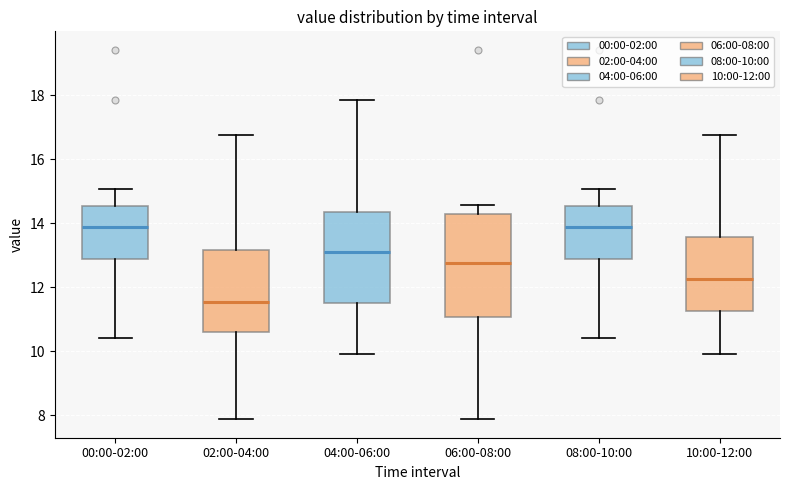

Where is the upper edge of the box for 00:00-02:00 on the y-axis? The values are not printed on the chart, so give them approximately, as read against the axis.

14.6